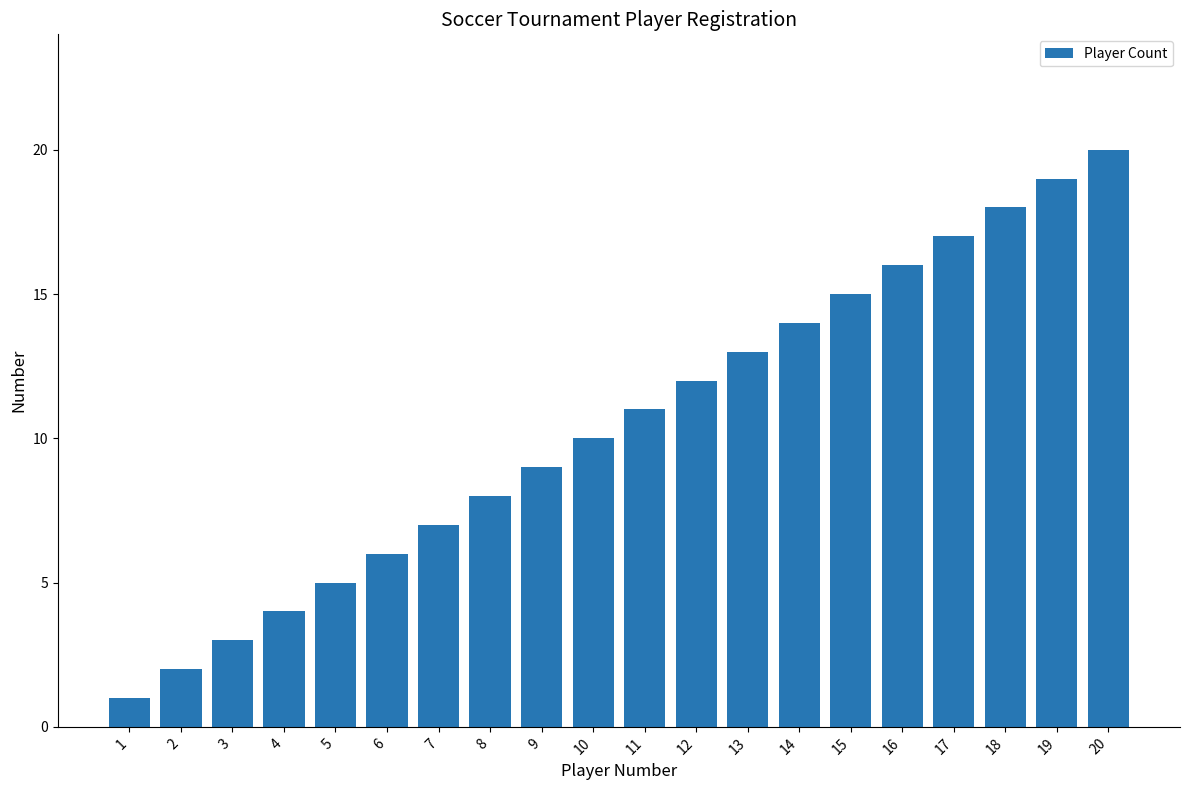

What is the smallest value displayed?

1